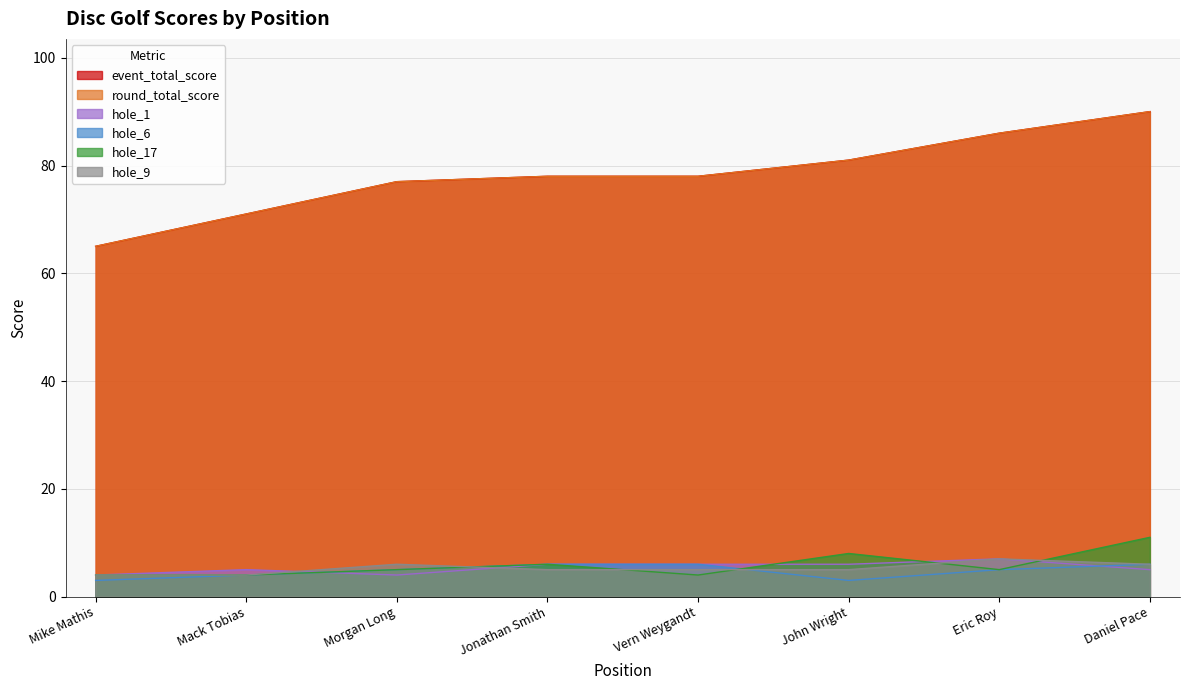

Rank the series at Eric Roy from lowest to highest value.

hole_6, hole_17, hole_1, hole_9, event_total_score, round_total_score